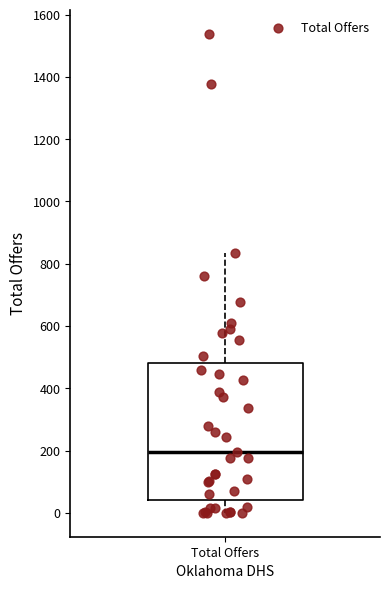

Read this box plot against the y-axis: the position of the median line, the range covered by the box, and the ends of both whiskers. The values are not printed on the chart, so give them approximately, as read against the axis.

median 200, box 40 to 480, whiskers 0 to 840